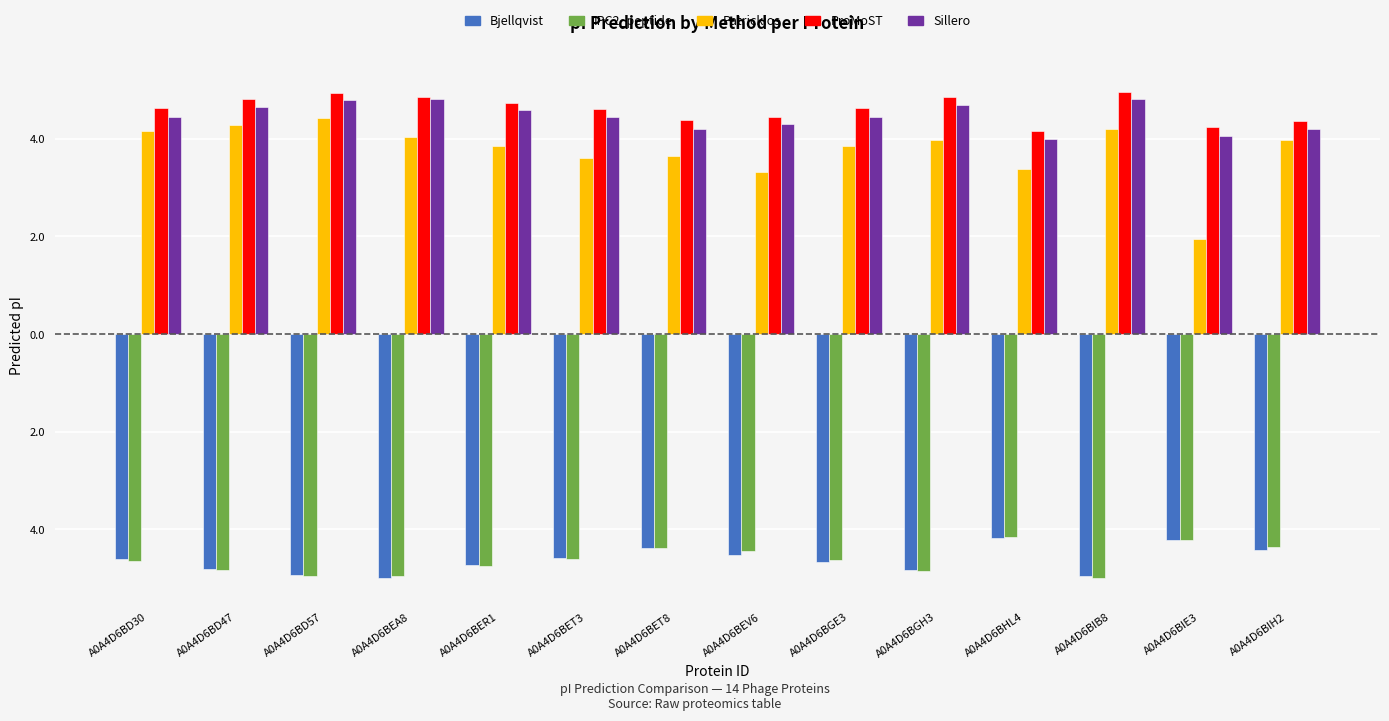

What are all the series names shown in the legend?

Bjellqvist, IPC2_peptide, Patrickios, ProMoST, Sillero